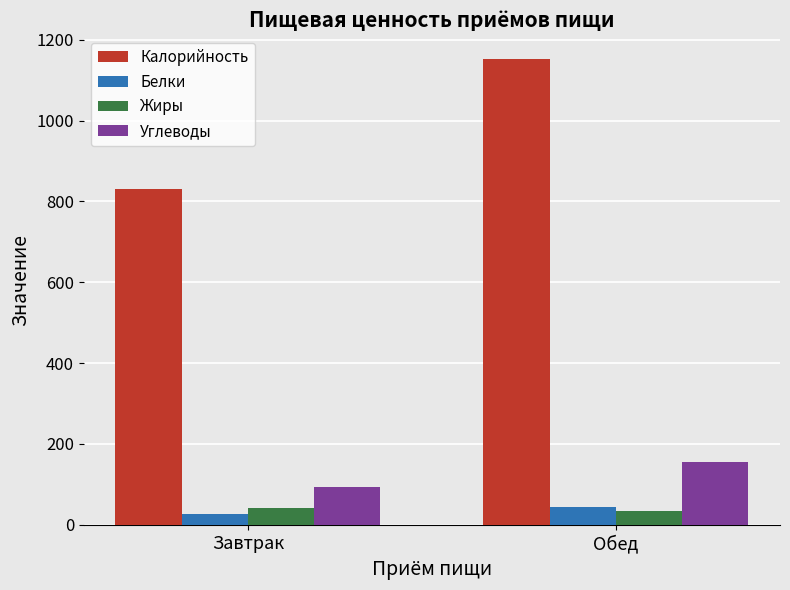

Which category has the lowest value in the Углеводы series?

Завтрак